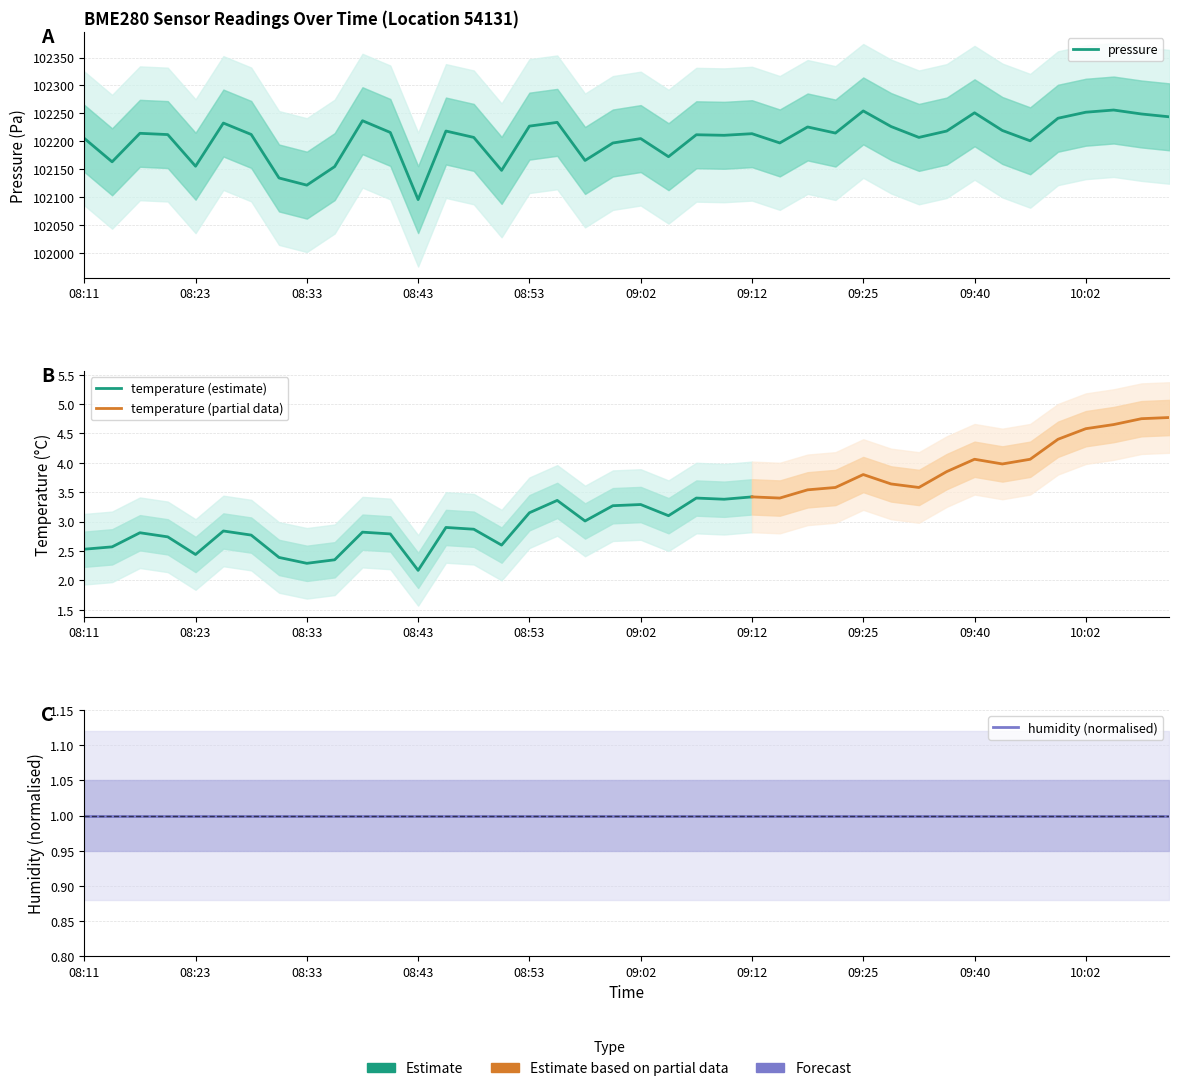

At 09:17, list the series in order from smallest to largest.

temperature, humidity, pressure